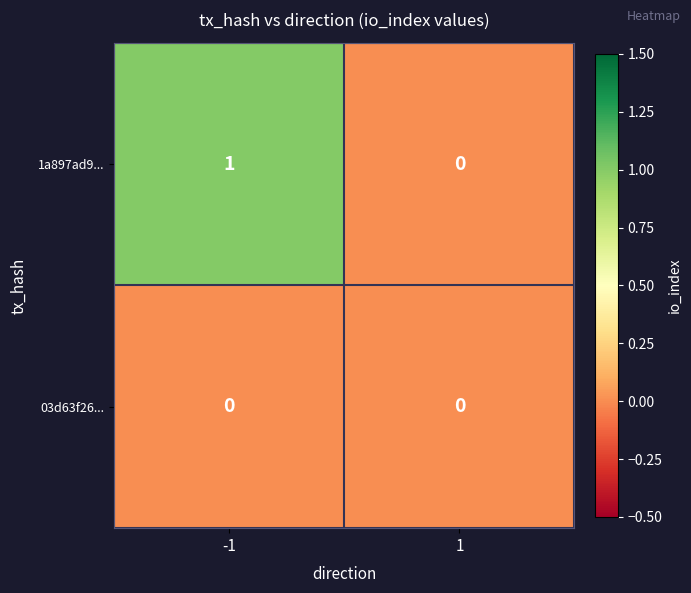

Rank the categories by 1a897ad9... value from highest to lowest.

-1, 1